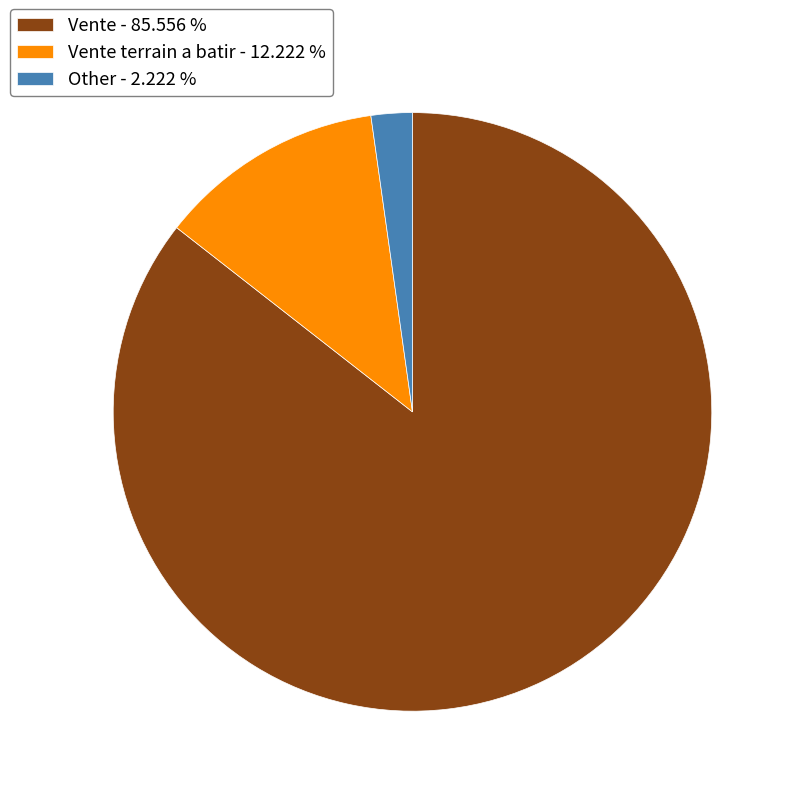

Is Vente terrain a batir - 12.222 % the majority of the pie?

No